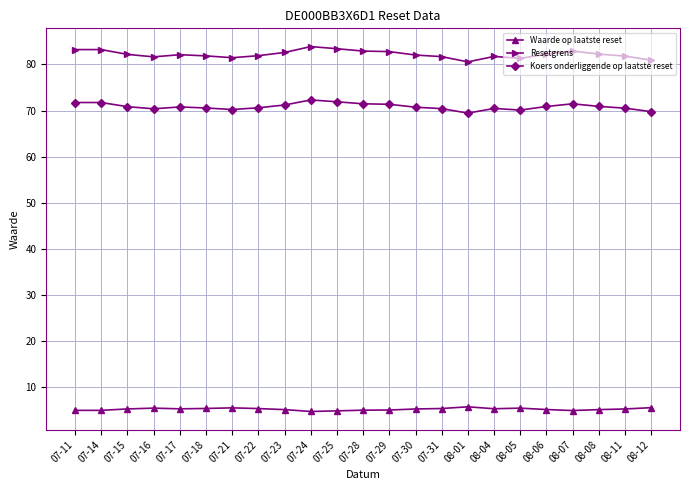

Does the chart have visible grid lines?

Yes